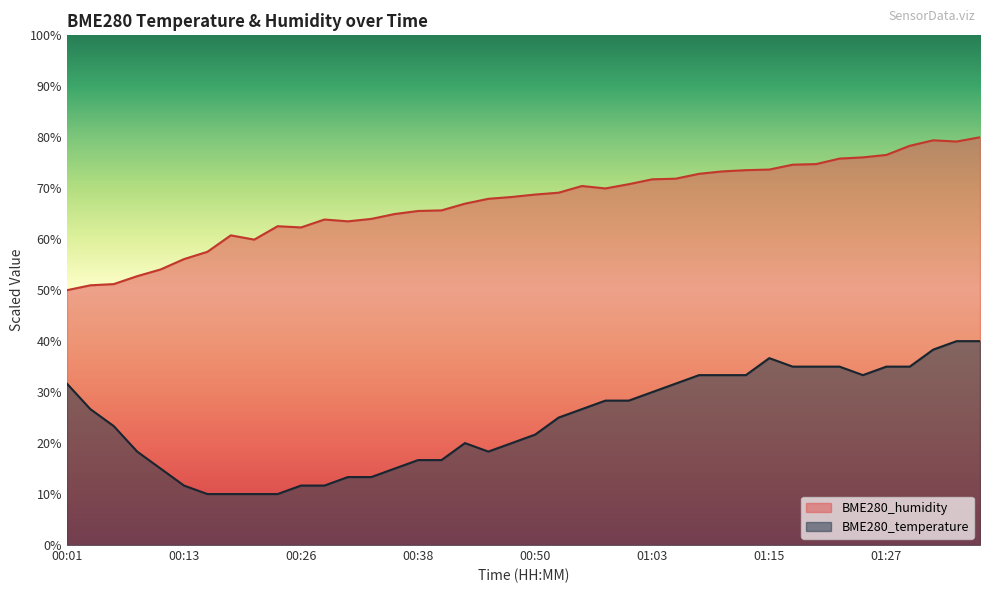

At which category does BME280_temperature reach its first local valley?

00:45